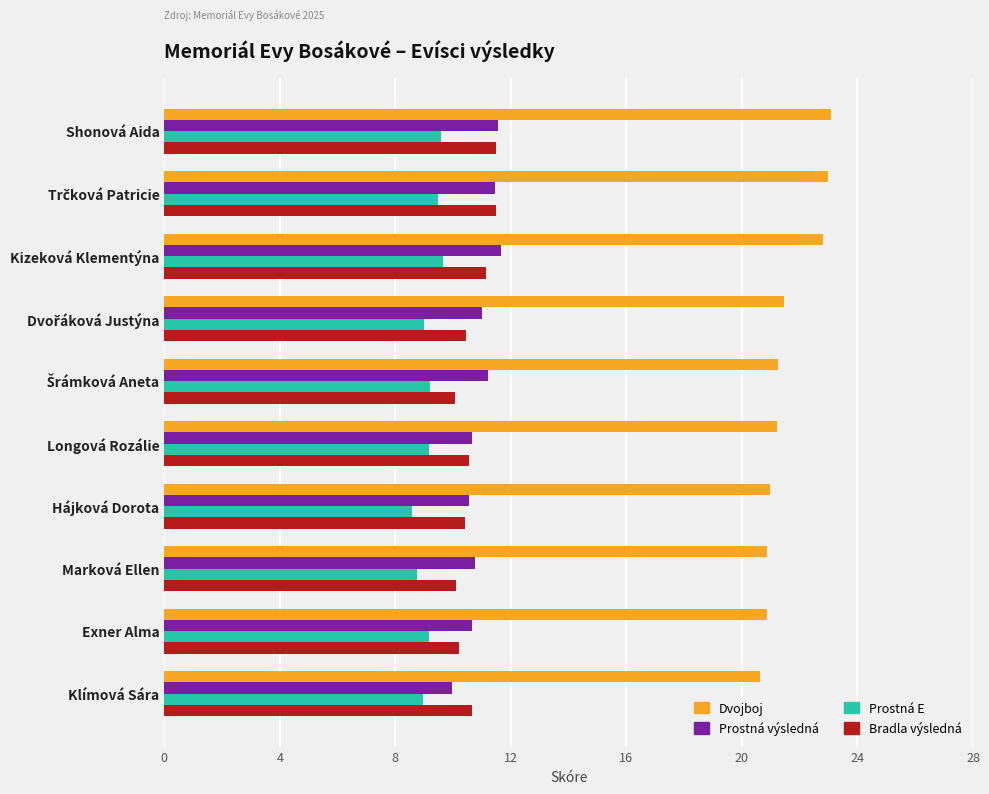

What is the difference between the maximum and second lowest values in the Bradla výsledná series?

1.4